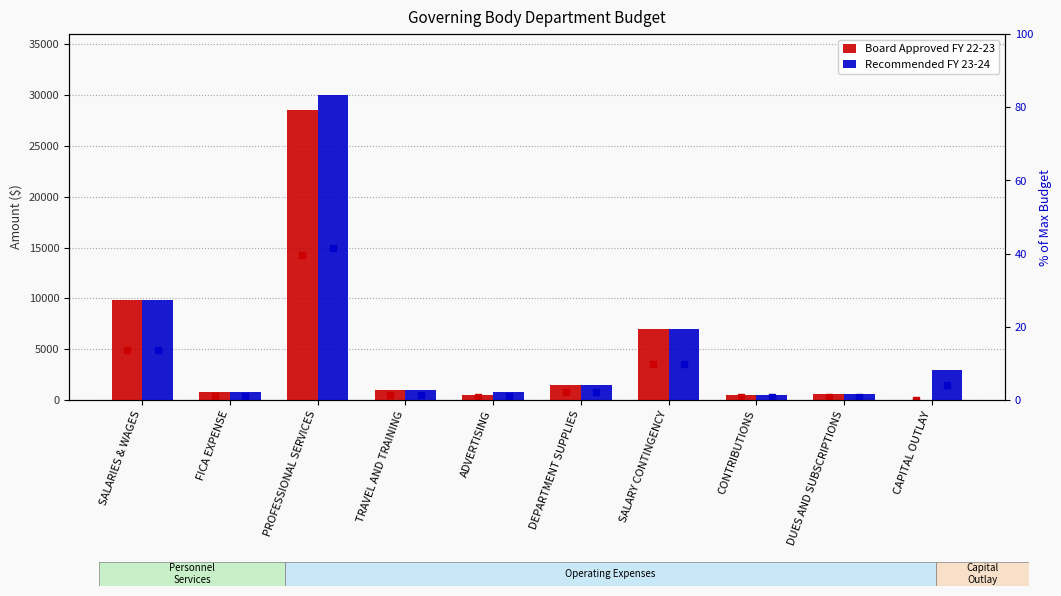

What is the difference between the maximum and minimum values in the Board Approved FY 22-23 series?

28500